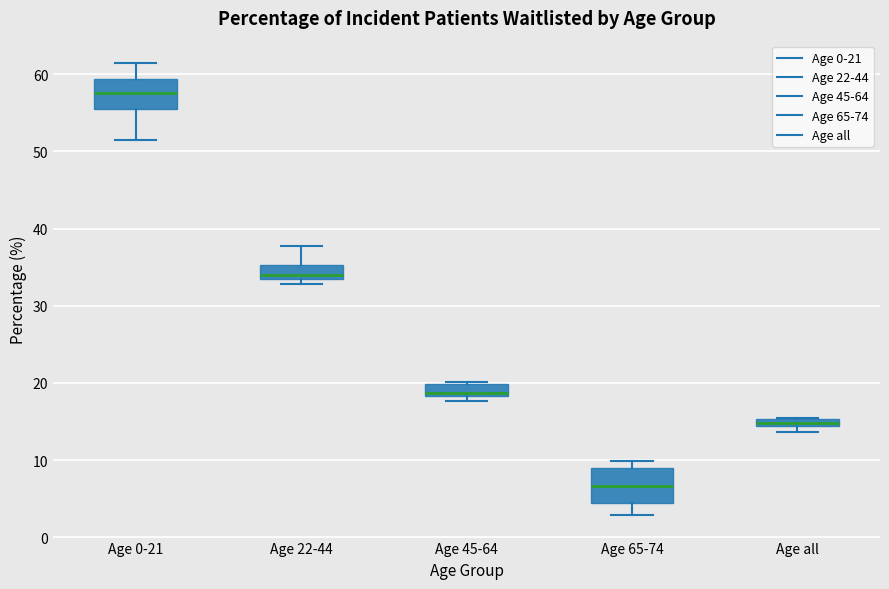

Where is the upper edge of the box for Age all on the y-axis? The values are not printed on the chart, so give them approximately, as read against the axis.

15